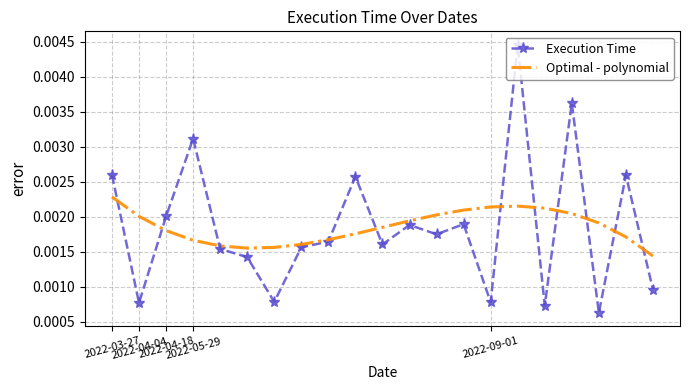

Which series has the largest range (max minus min)?

Execution Time